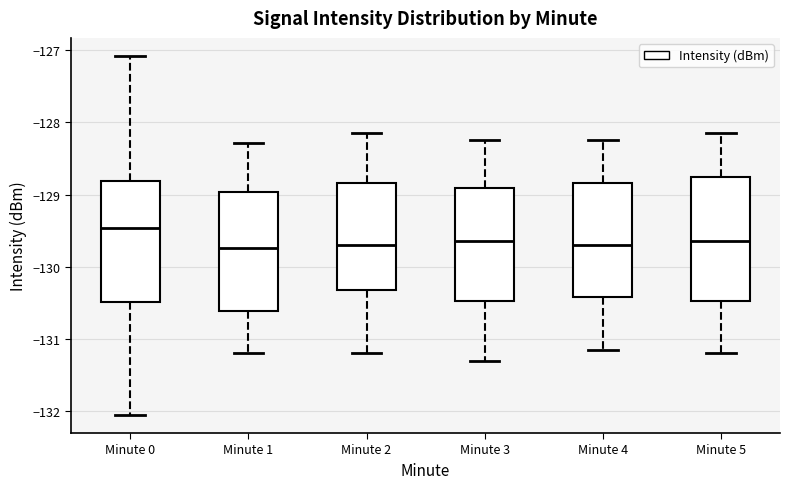

Which box has the highest median line?

Minute 0